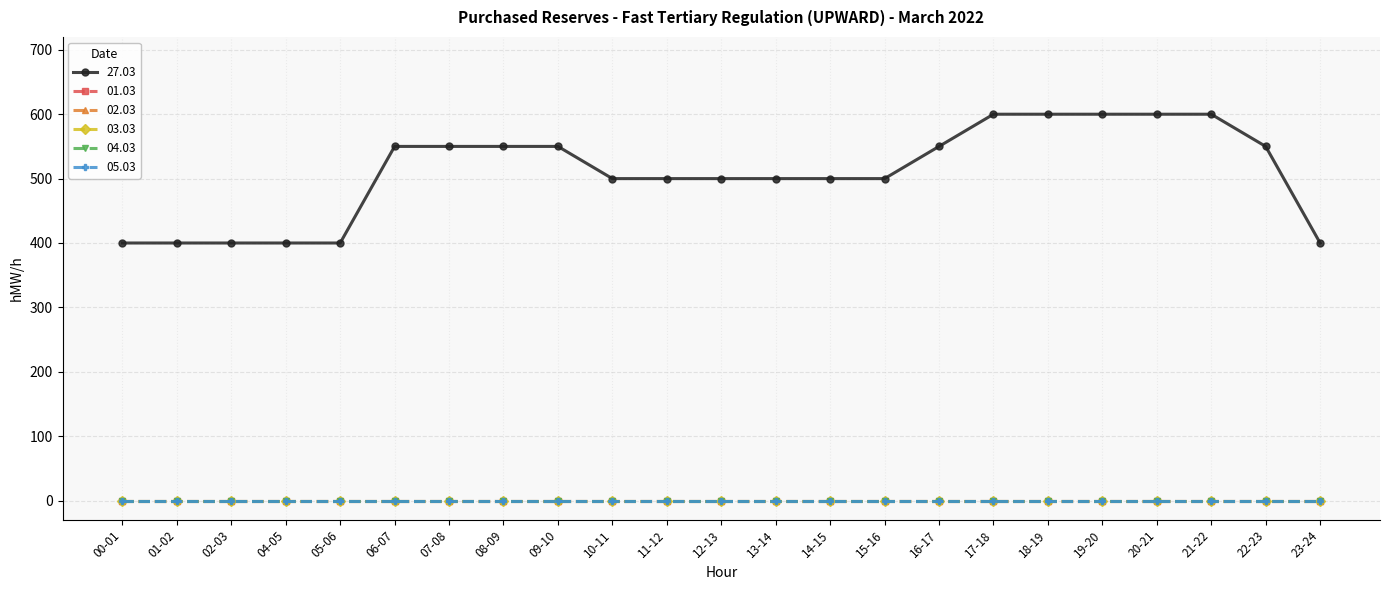

Reading right to left, list all the values displayed in this chart.

27.03: 23-24=400	22-23=550	21-22=600	20-21=600	19-20=600	18-19=600	17-18=600	16-17=550	15-16=500	14-15=500	13-14=500	12-13=500	11-12=500	10-11=500	09-10=550	08-09=550	07-08=550	06-07=550	05-06=400	04-05=400	02-03=400	01-02=400	00-01=400
01.03: 23-24=0	22-23=0	21-22=0	20-21=0	19-20=0	18-19=0	17-18=0	16-17=0	15-16=0	14-15=0	13-14=0	12-13=0	11-12=0	10-11=0	09-10=0	08-09=0	07-08=0	06-07=0	05-06=0	04-05=0	02-03=0	01-02=0	00-01=0
02.03: 23-24=0	22-23=0	21-22=0	20-21=0	19-20=0	18-19=0	17-18=0	16-17=0	15-16=0	14-15=0	13-14=0	12-13=0	11-12=0	10-11=0	09-10=0	08-09=0	07-08=0	06-07=0	05-06=0	04-05=0	02-03=0	01-02=0	00-01=0
03.03: 23-24=0	22-23=0	21-22=0	20-21=0	19-20=0	18-19=0	17-18=0	16-17=0	15-16=0	14-15=0	13-14=0	12-13=0	11-12=0	10-11=0	09-10=0	08-09=0	07-08=0	06-07=0	05-06=0	04-05=0	02-03=0	01-02=0	00-01=0
04.03: 23-24=0	22-23=0	21-22=0	20-21=0	19-20=0	18-19=0	17-18=0	16-17=0	15-16=0	14-15=0	13-14=0	12-13=0	11-12=0	10-11=0	09-10=0	08-09=0	07-08=0	06-07=0	05-06=0	04-05=0	02-03=0	01-02=0	00-01=0
05.03: 23-24=0	22-23=0	21-22=0	20-21=0	19-20=0	18-19=0	17-18=0	16-17=0	15-16=0	14-15=0	13-14=0	12-13=0	11-12=0	10-11=0	09-10=0	08-09=0	07-08=0	06-07=0	05-06=0	04-05=0	02-03=0	01-02=0	00-01=0